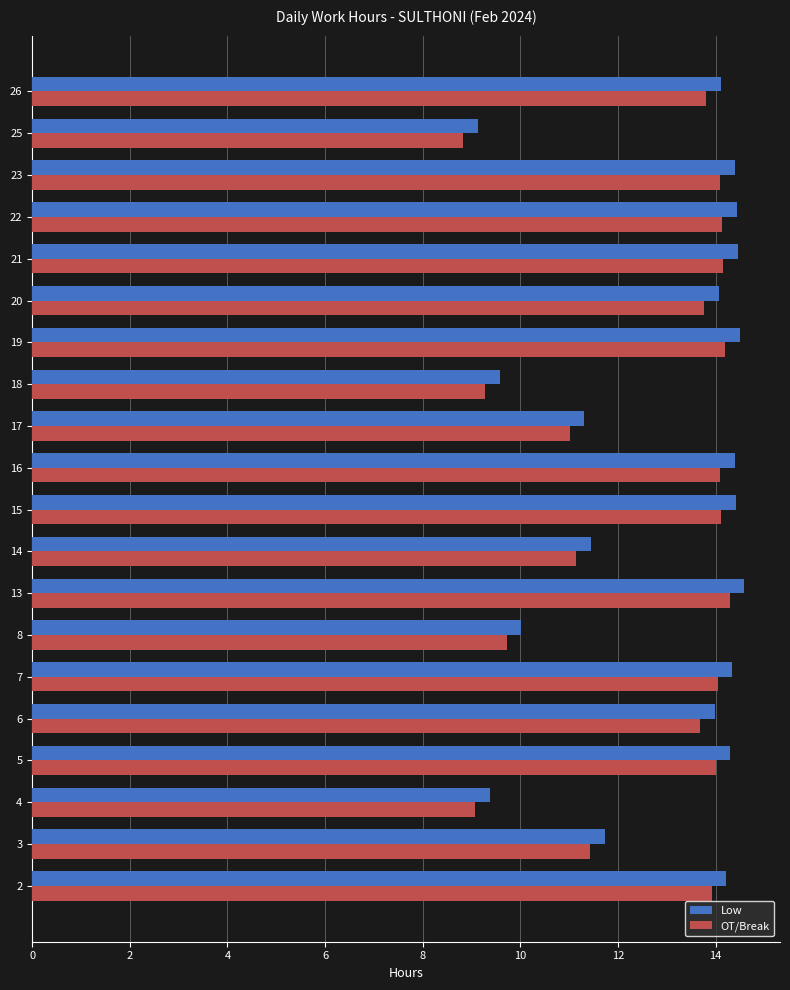

Count the number of data series in this chart.

2